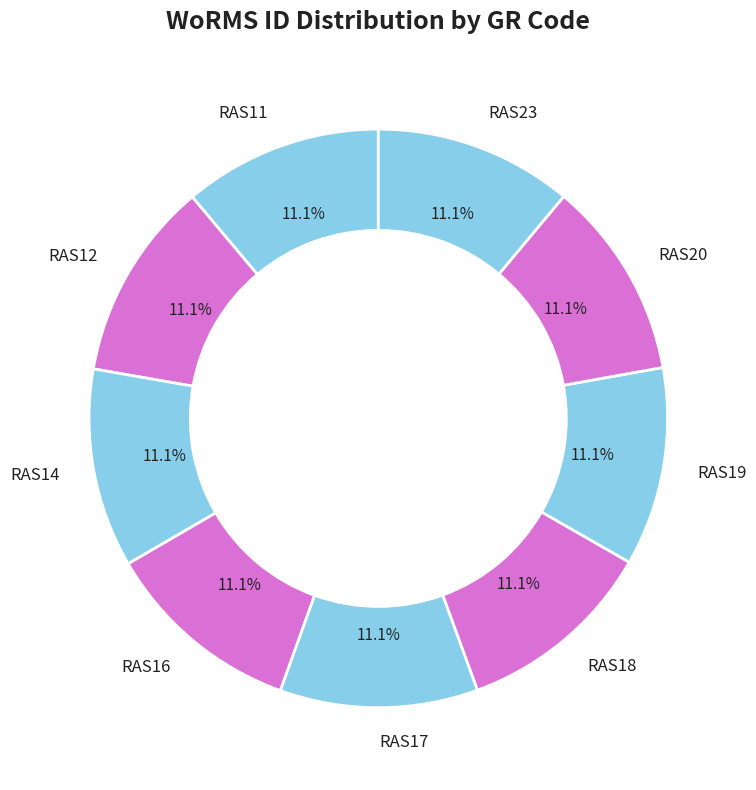

Approximately how many times larger is the value at RAS17 compared to RAS18?

1.0